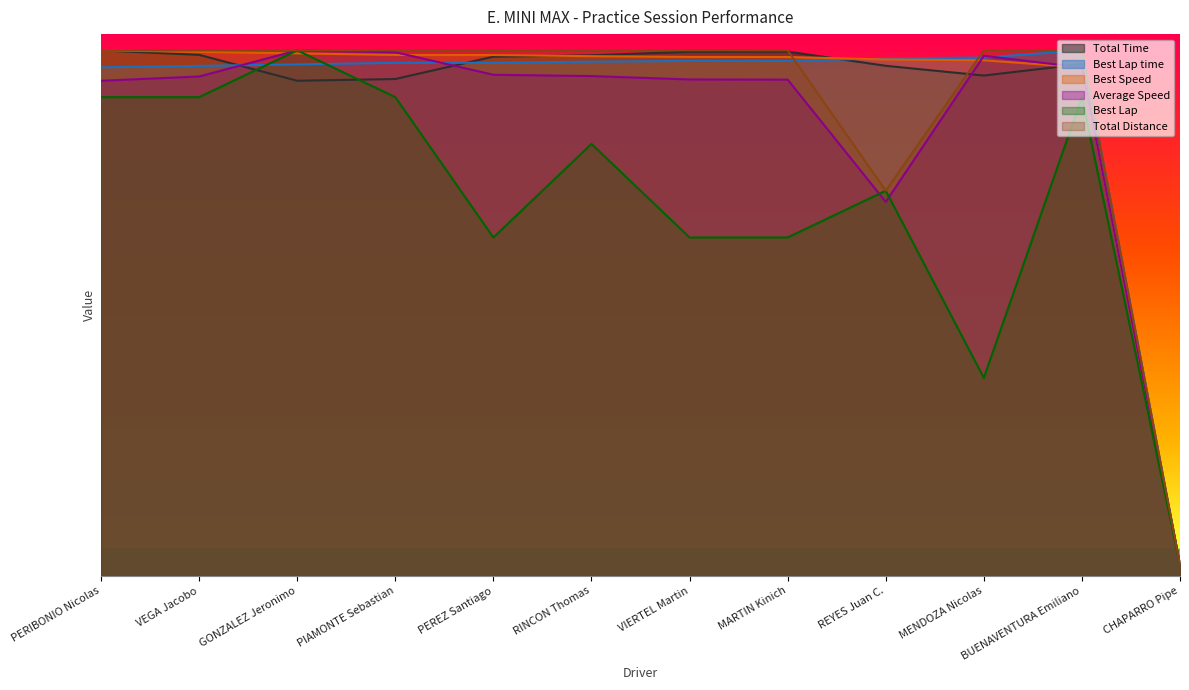

Which label corresponds to the smallest value in the chart?

CHAPARRO Pipe